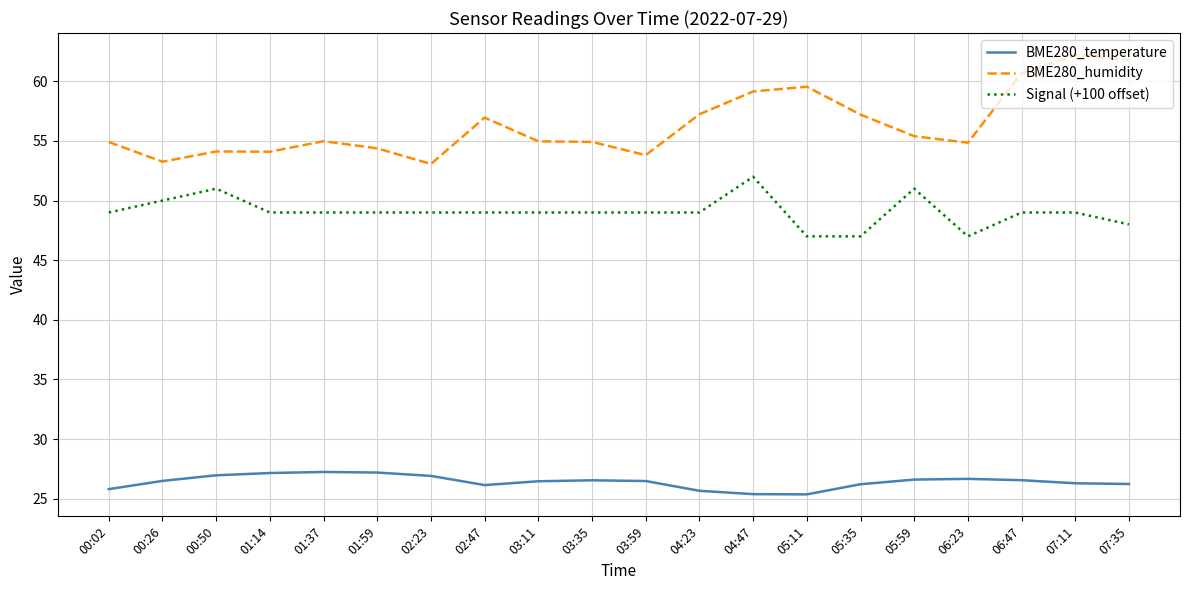

What is the sum of the Signal (+100 offset) values at 03:35 and 07:35?

97.0